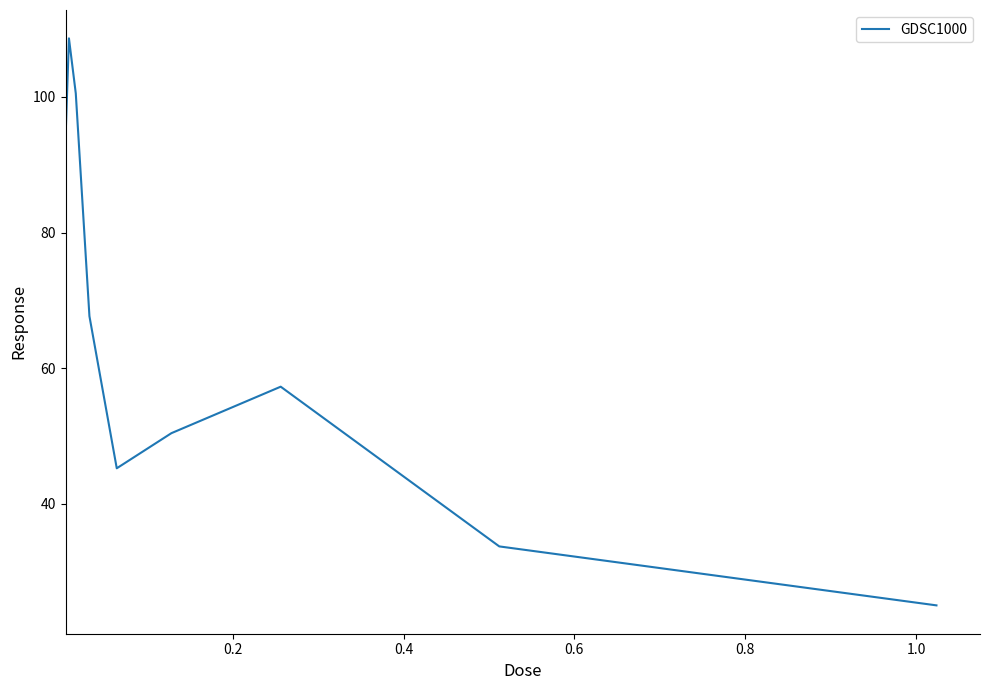

Does the chart have visible grid lines?

No